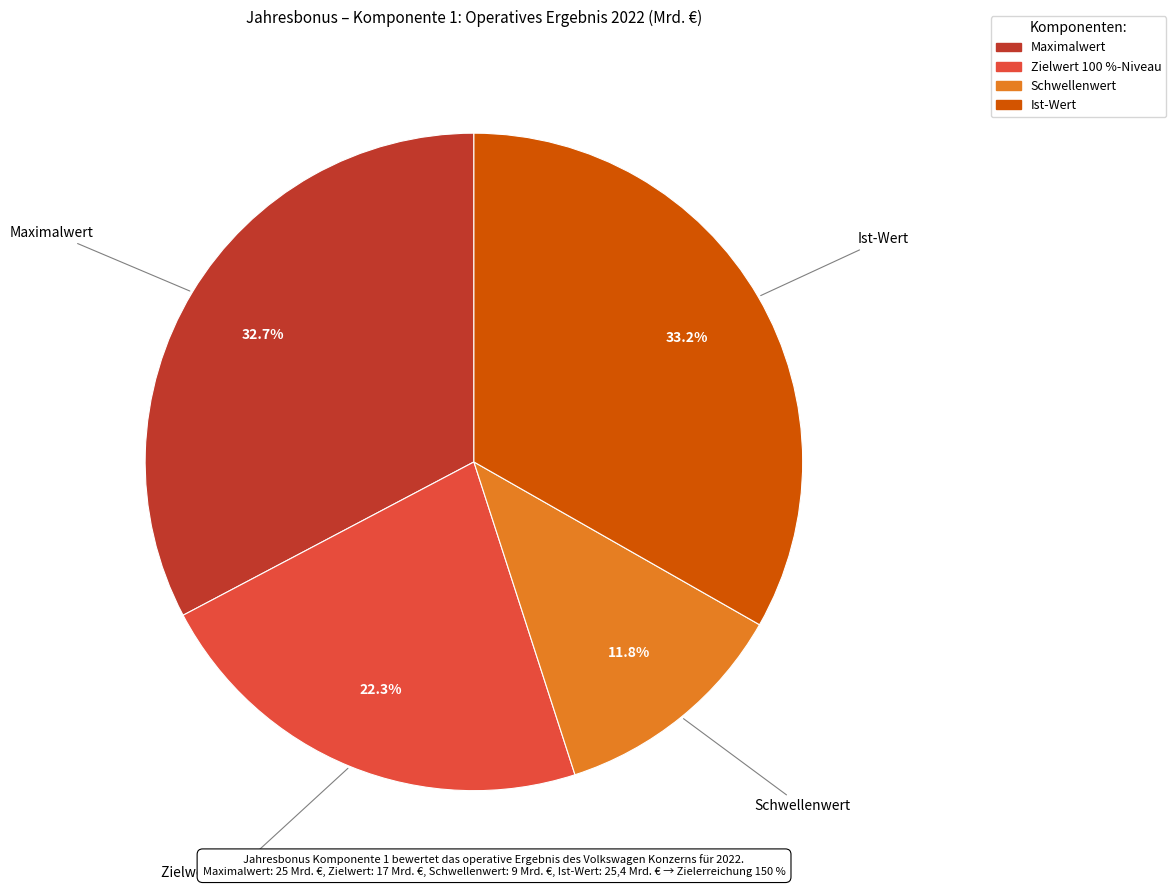

To the nearest percent, what is the difference between the Maximalwert and Ist-Wert slice percentages?

1%